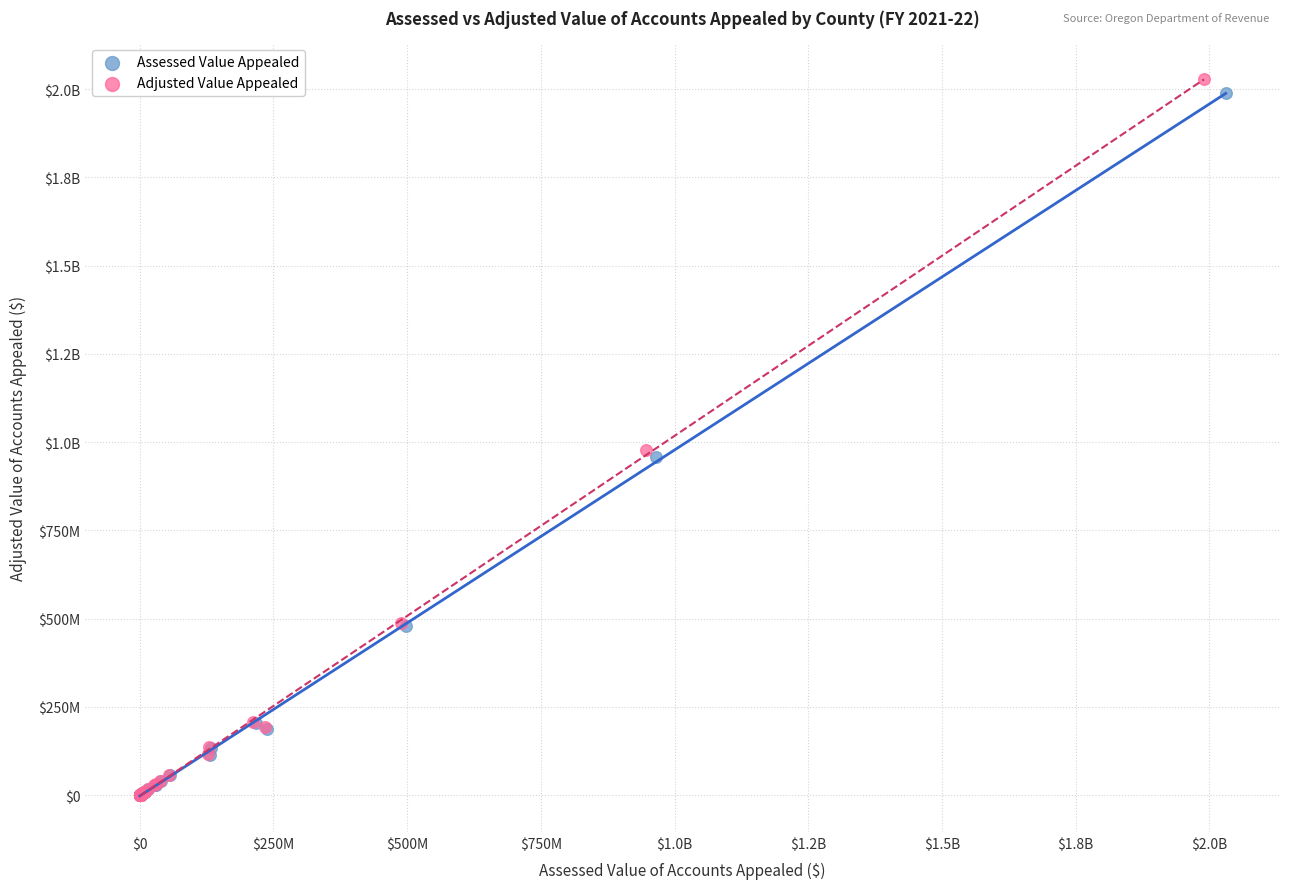

What are all the series names shown in the legend?

Assessed Value Appealed, Adjusted Value Appealed